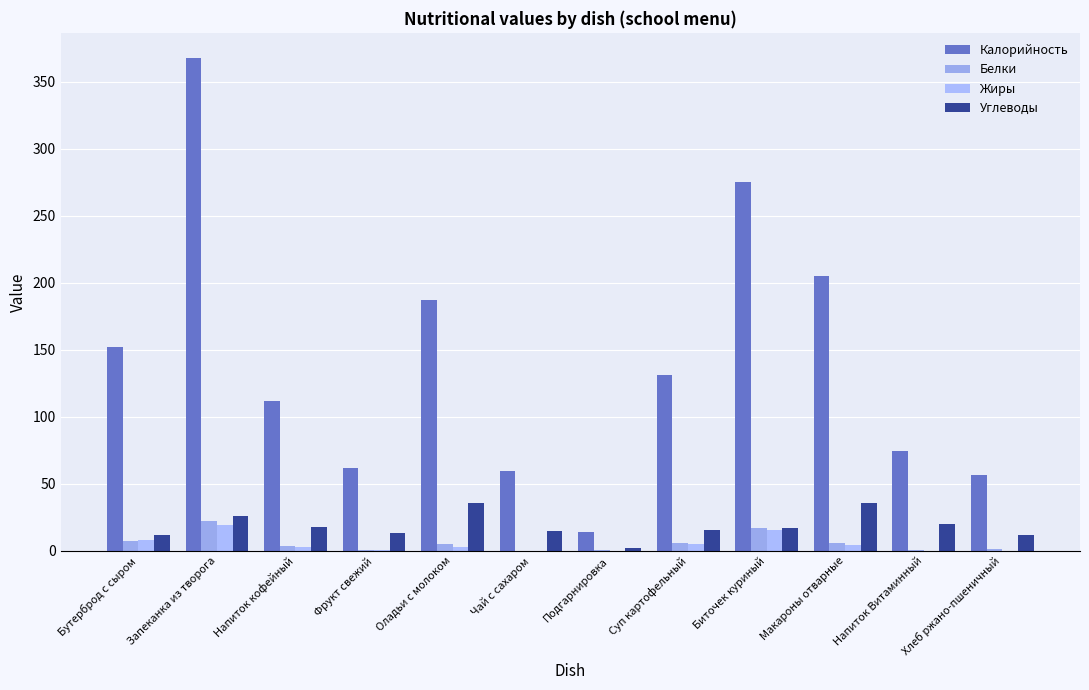

How many series are shown in this chart?

4